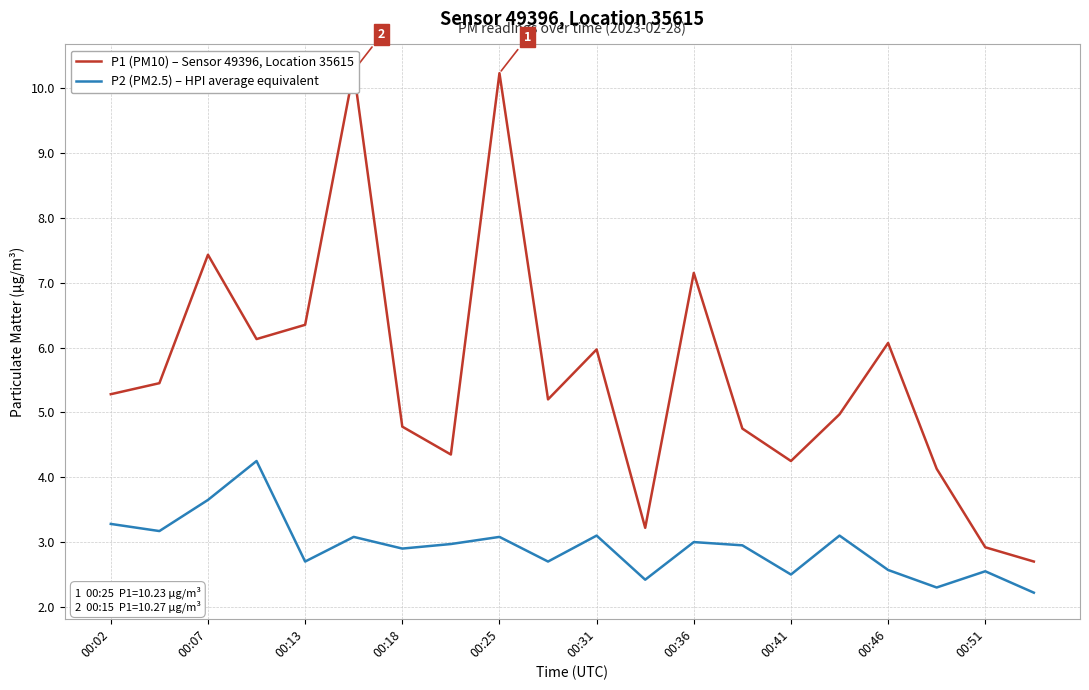

The P2 (PM2.5) – HPI average equivalent series shows 2.5 at 00:41. True or false?

True